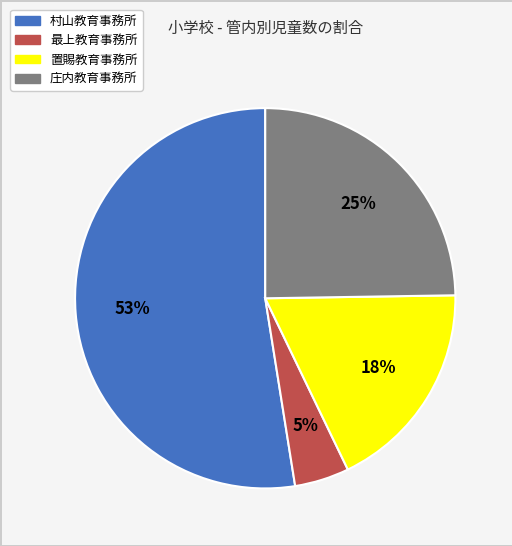

The 庄内教育事務所 slice represents 25% of the pie. True or false?

True